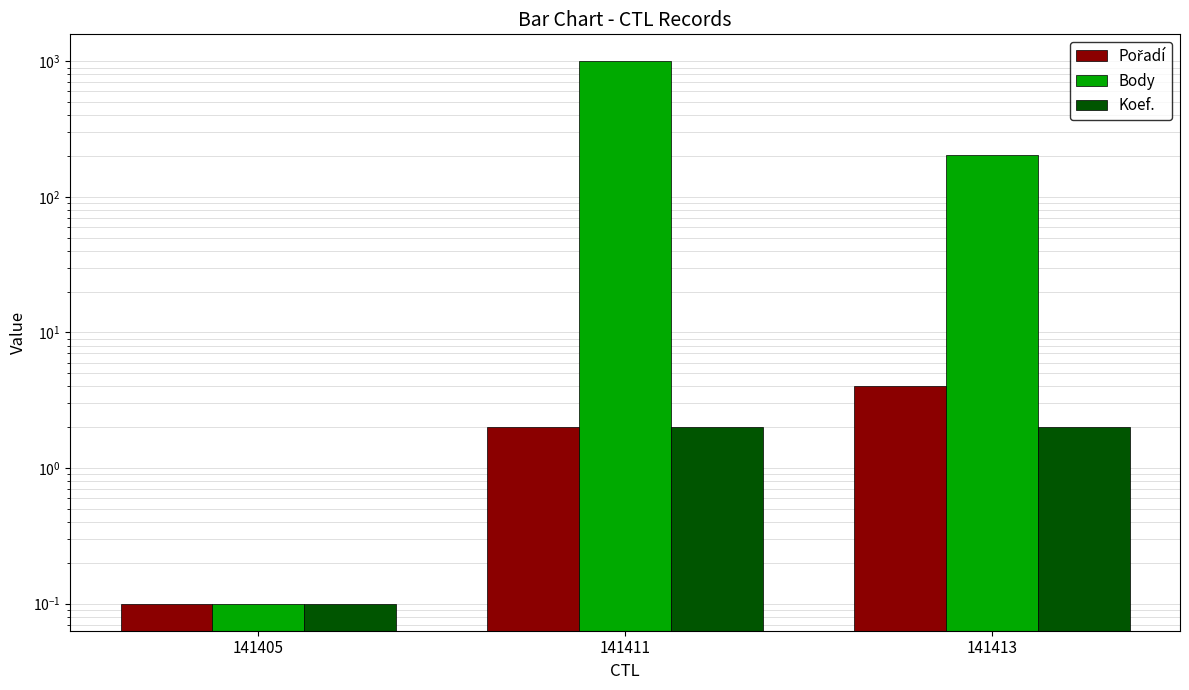

What is the spread (max minus min) of values at 141411?

996.0